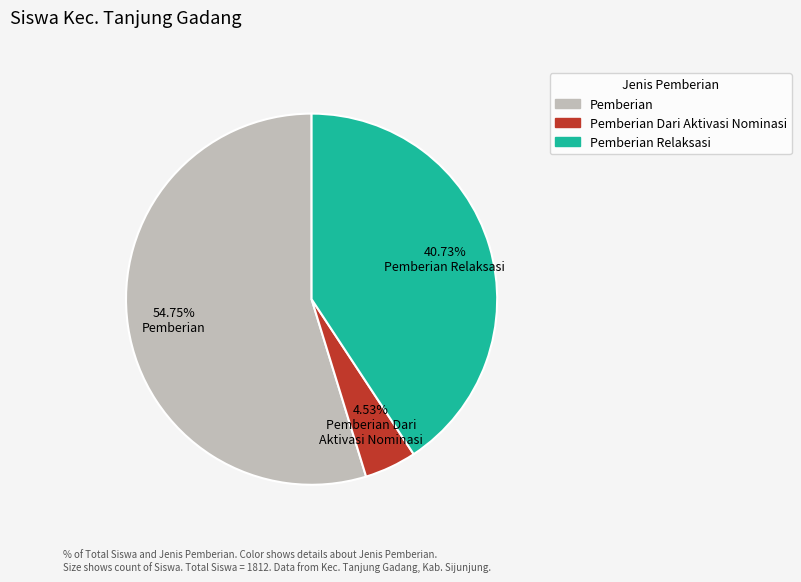

Which has a higher value, Pemberian Relaksasi or Pemberian Dari Aktivasi Nominasi?

Pemberian Relaksasi